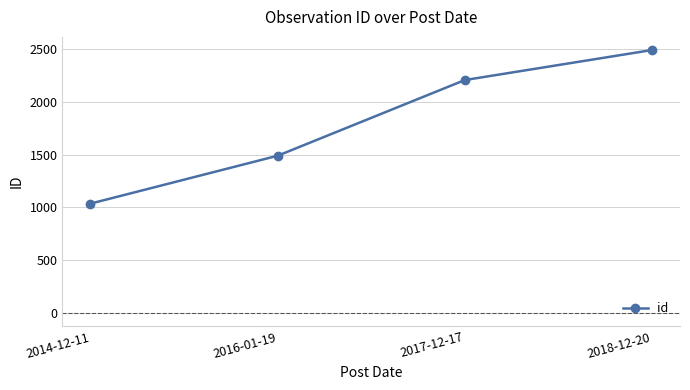

Where is the data nearest to the value 1762?

2016-01-19